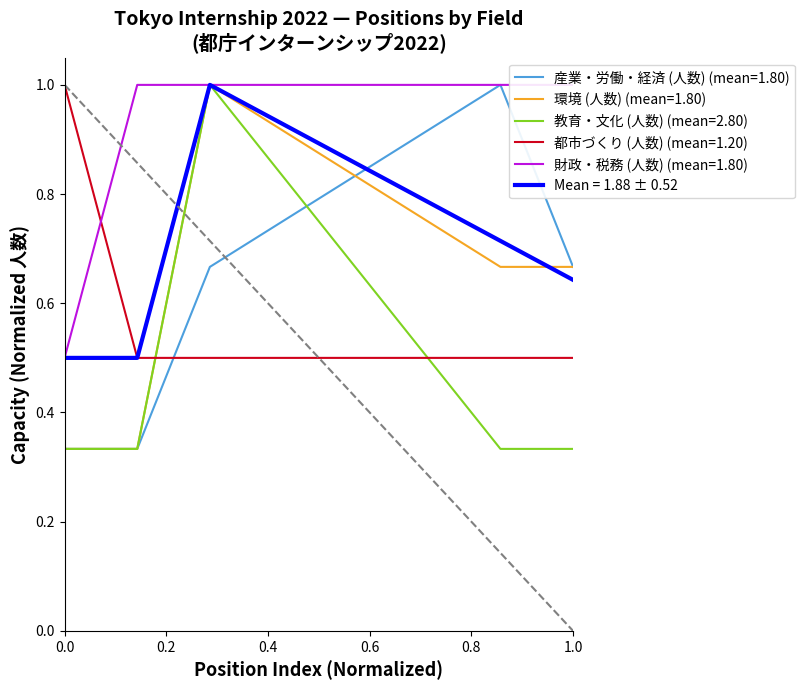

Is it true that 環境 (人数) (mean=1.80) equals 1.0 at 1.0?

False